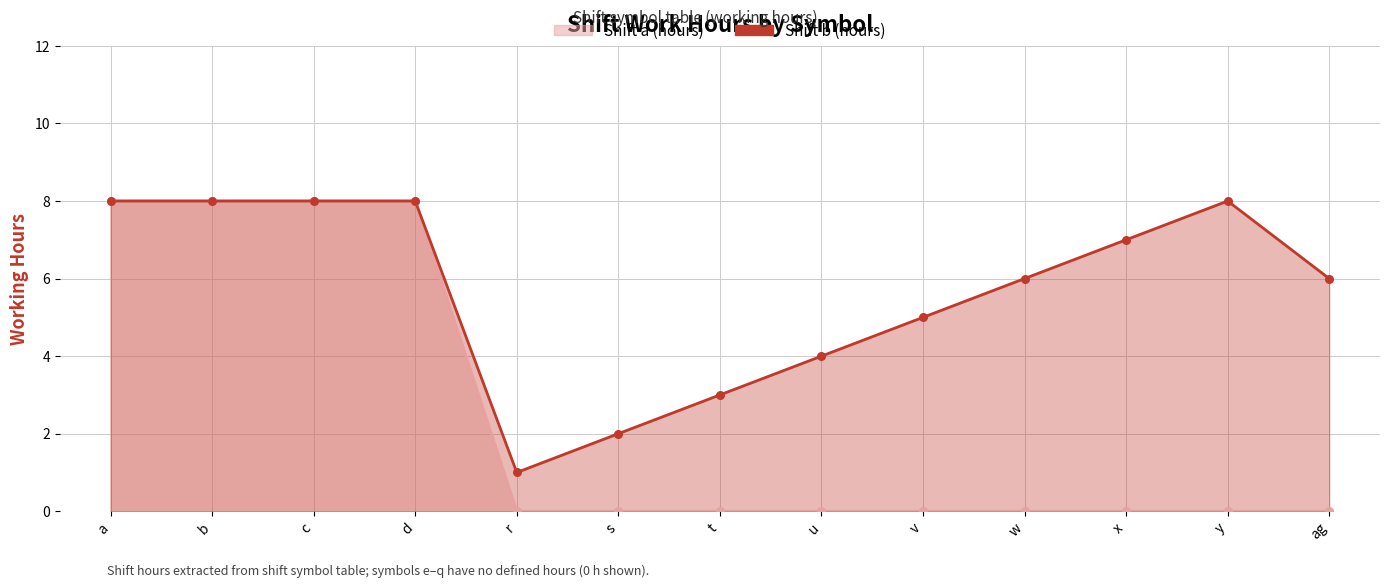

Which series contains the lowest Y value?

Shift a (hours)